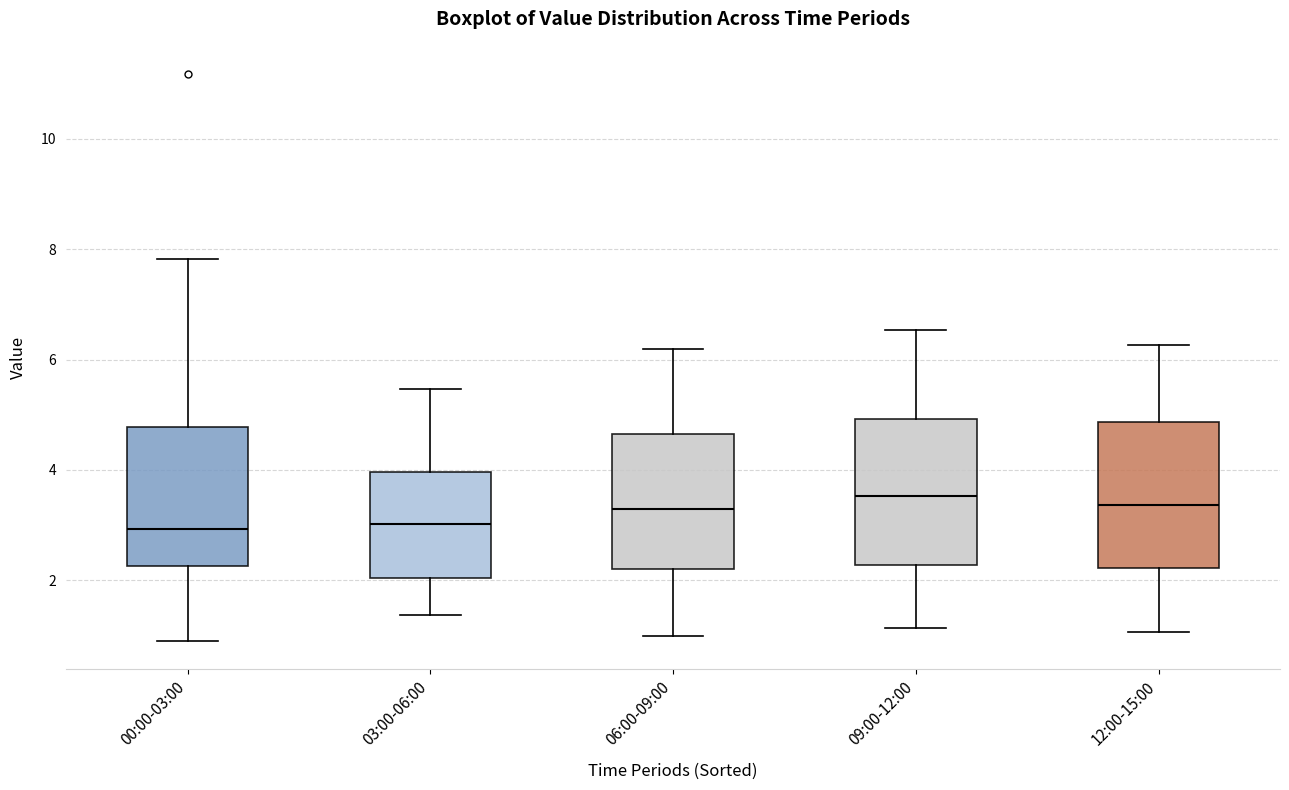

Where does the median line of the box for 09:00-12:00 sit on the y-axis? The values are not printed on the chart, so give them approximately, as read against the axis.

3.6